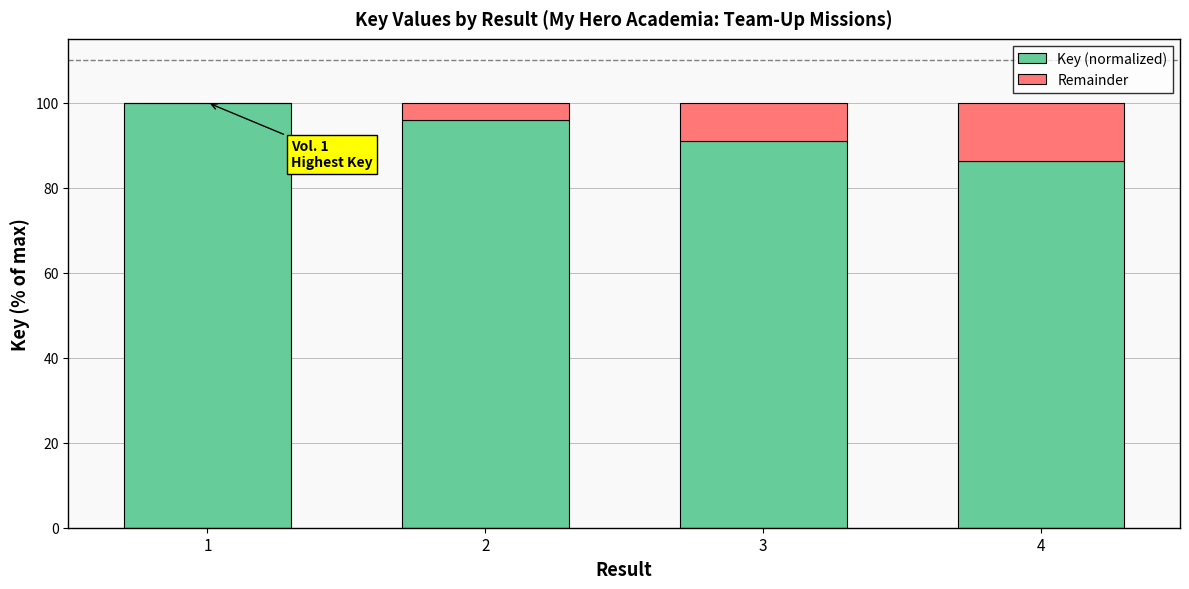

The Key (normalized) series shows 146.7 at 4. True or false?

False